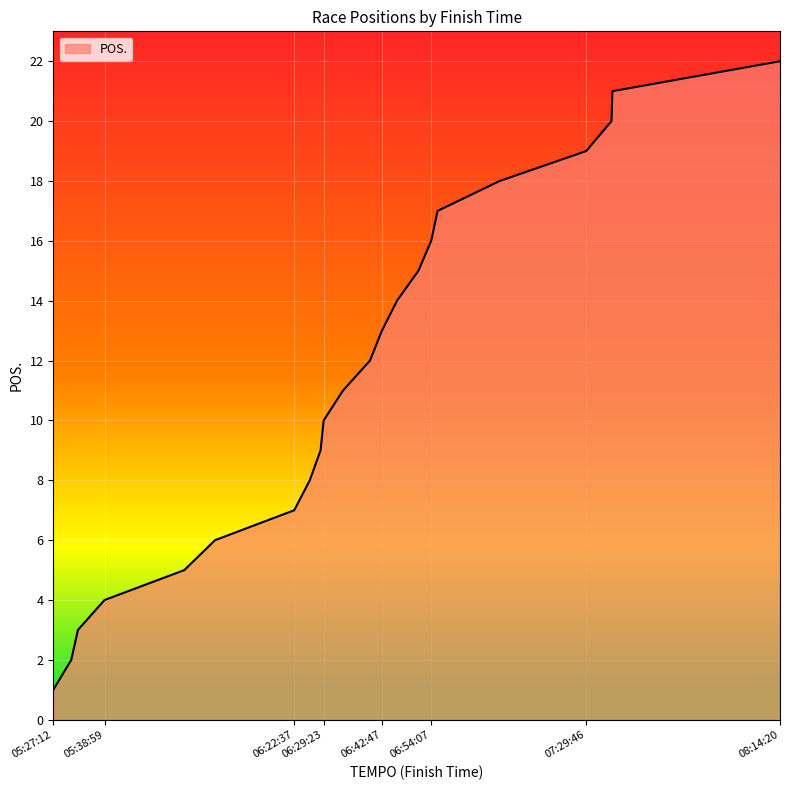

What is the greatest value displayed?

22